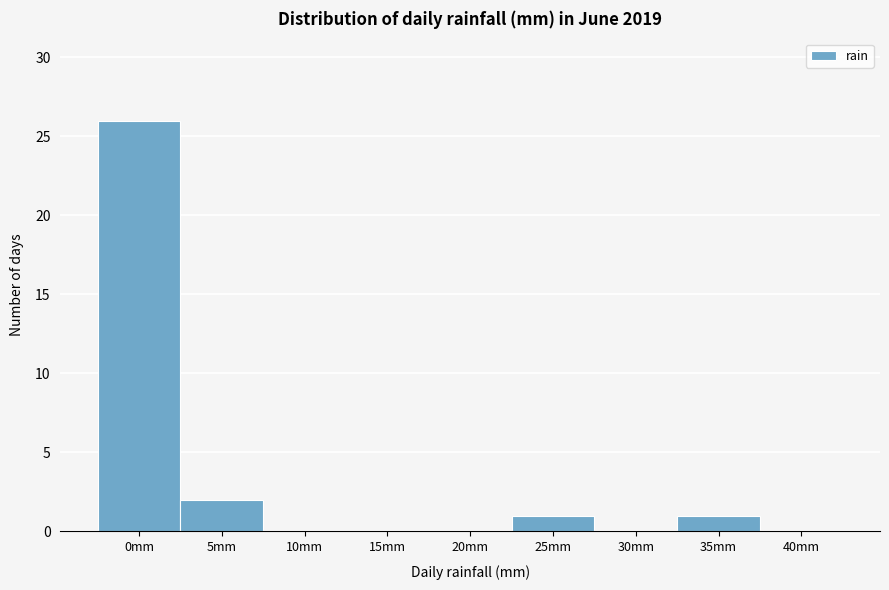

Reading left to right, transcribe all the data shown in this chart.

0mm=26	5mm=2	10mm=0	15mm=0	20mm=0	25mm=1	30mm=0	35mm=1	40mm=0